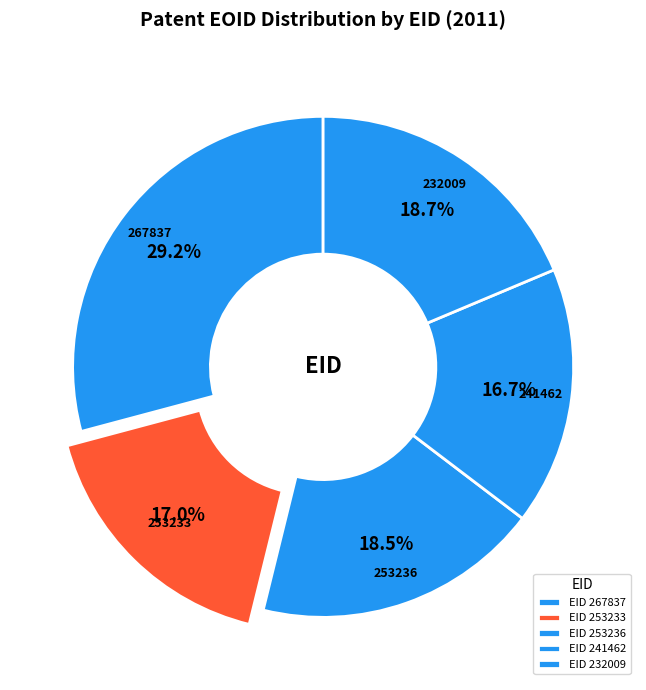

How many segments does this pie chart have?

5